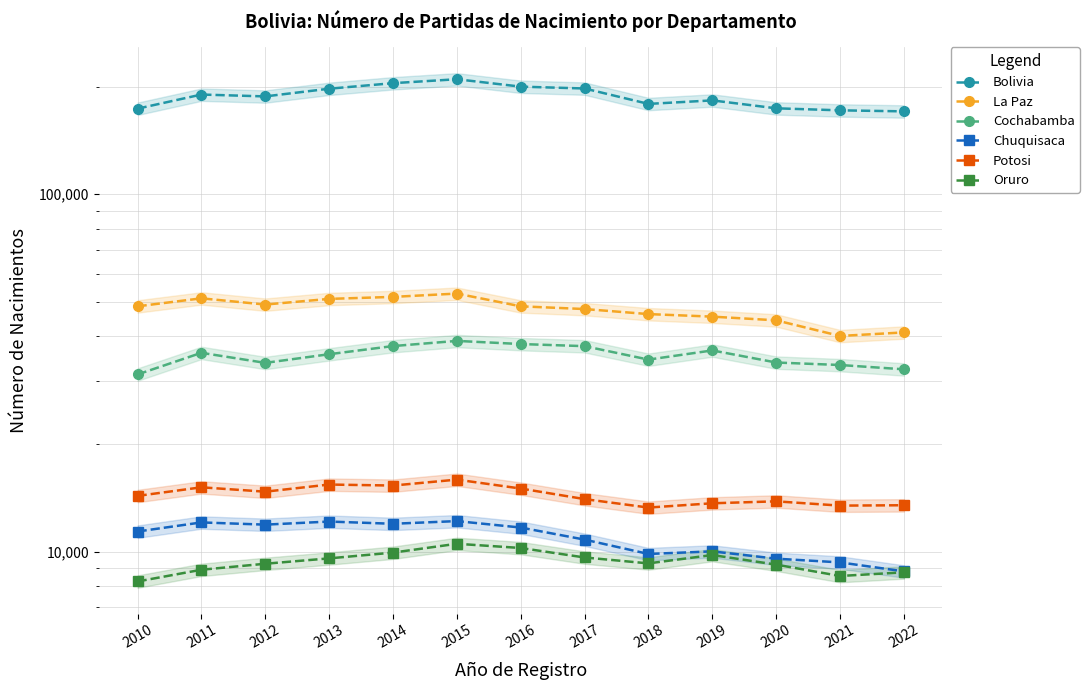

How many interior local peaks does the Oruro series have?

2